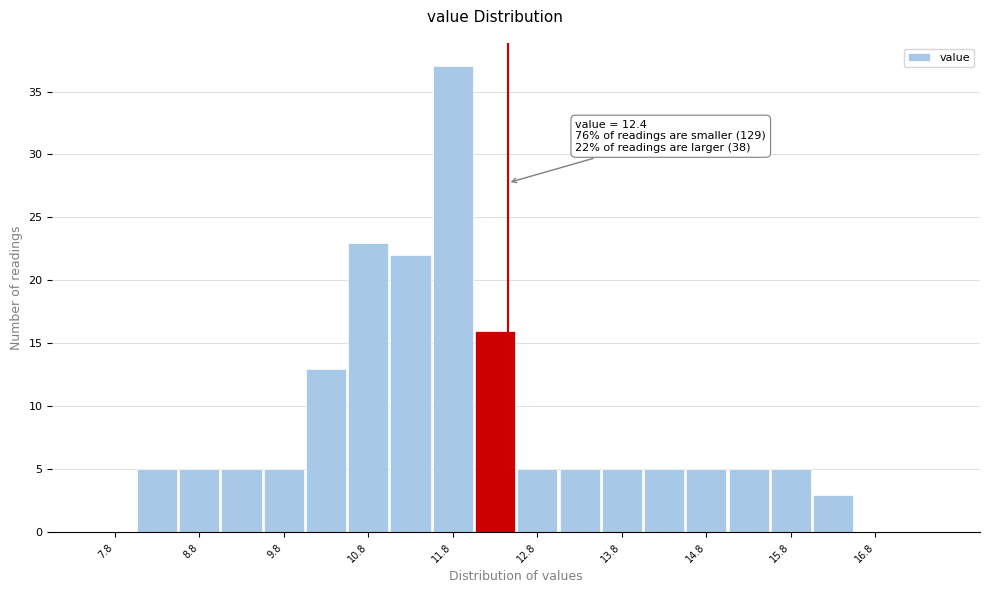

Over which range of the x-axis is the bar tallest?

11.5 to 12.0